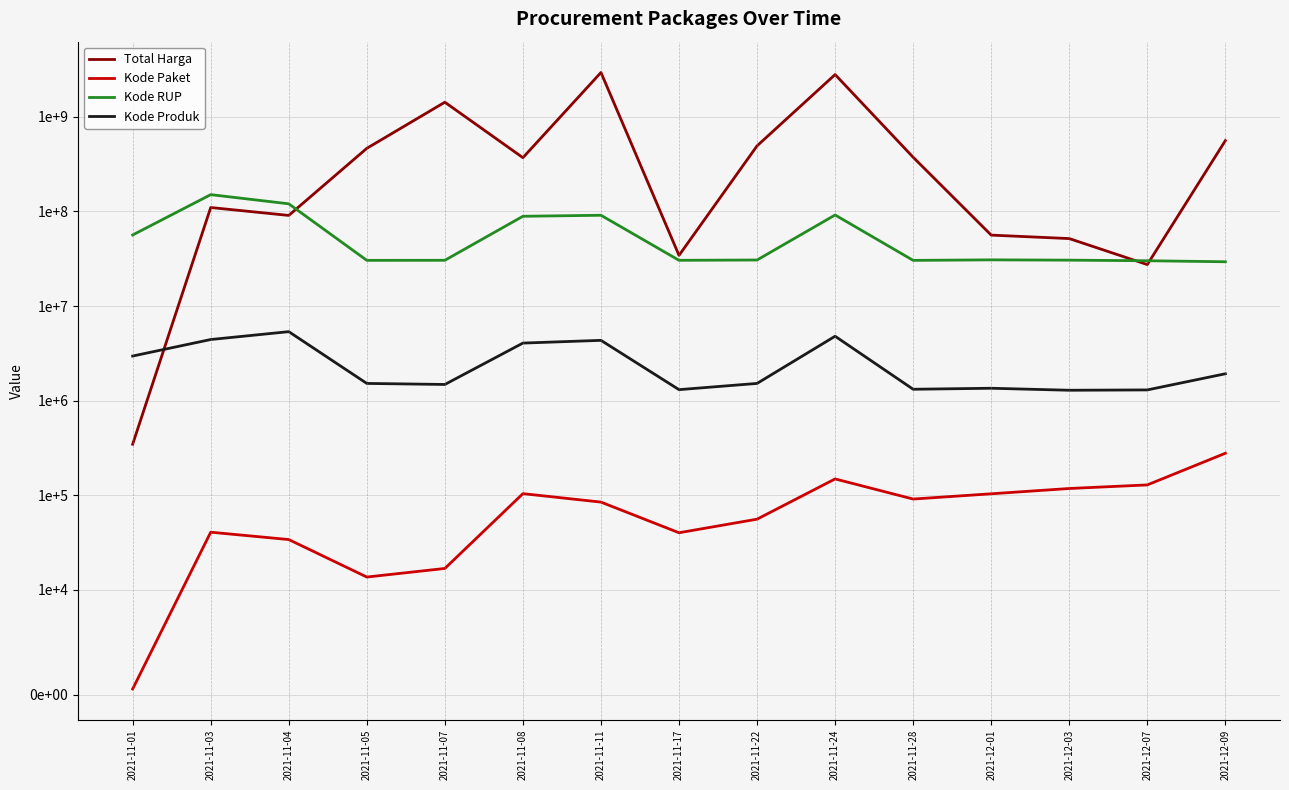

At 2021-11-04, list the series in order from smallest to largest.

Kode Paket, Kode Produk, Total Harga, Kode RUP